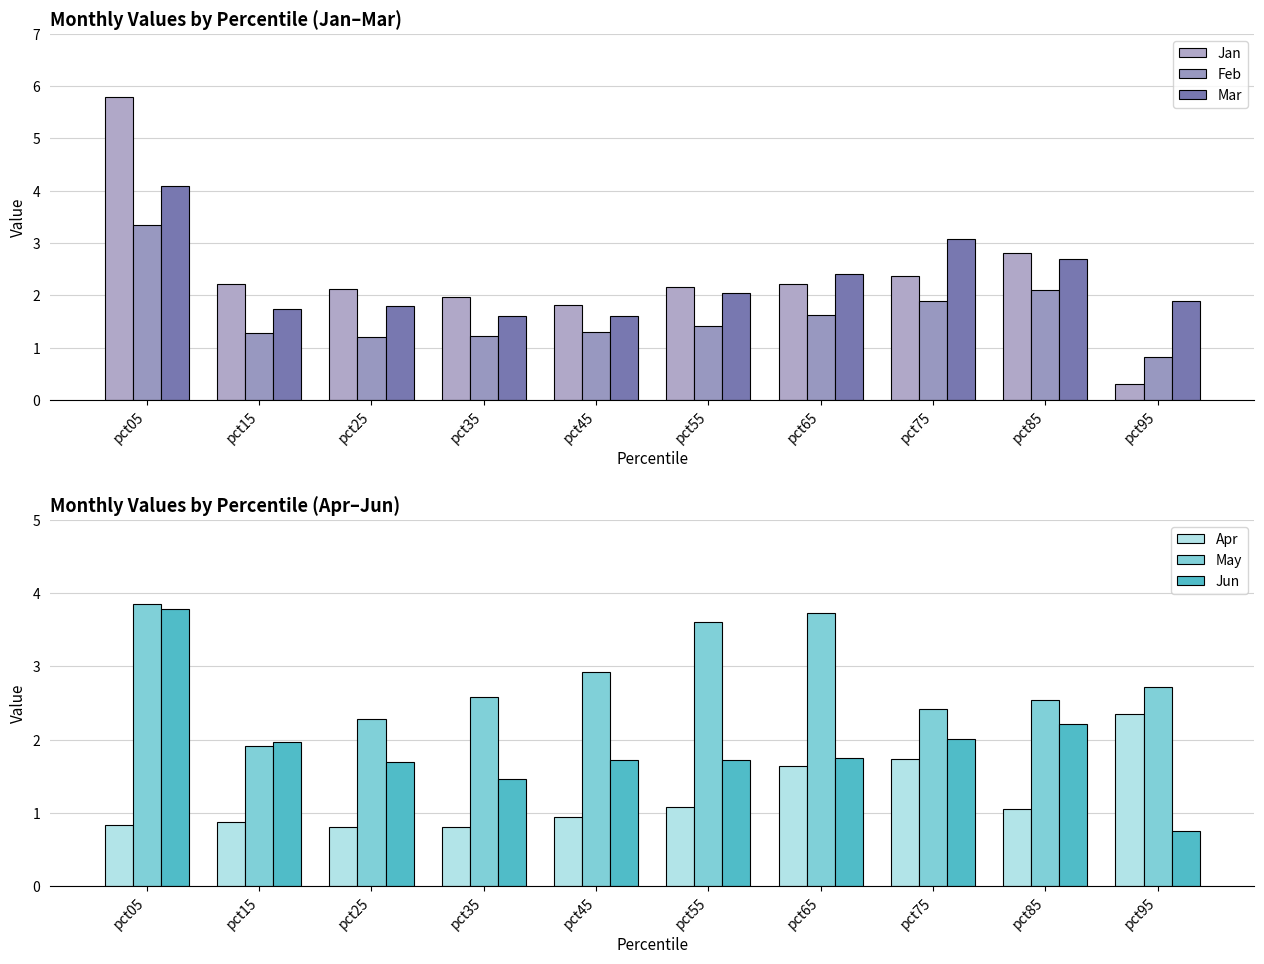

Is it true that Jan equals 0.1 at pct95?

False